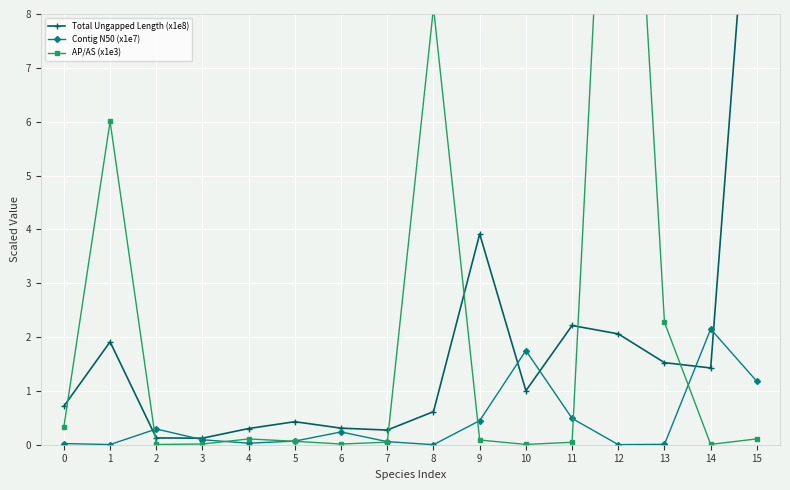

What is the difference between the Contig N50 (x1e7) values at 11 and 14?

1.7